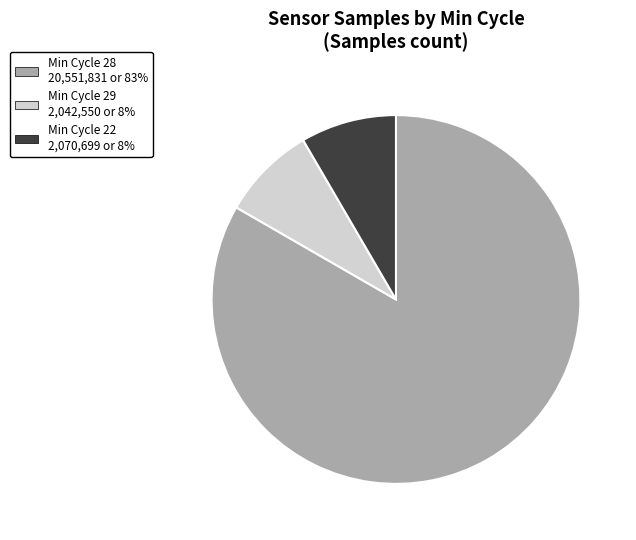

Does any single category account for the majority?

Yes